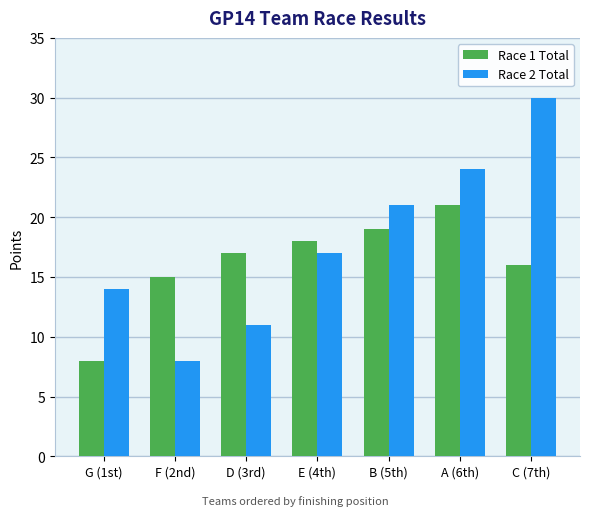

What is the minimum value shown in the chart?

8